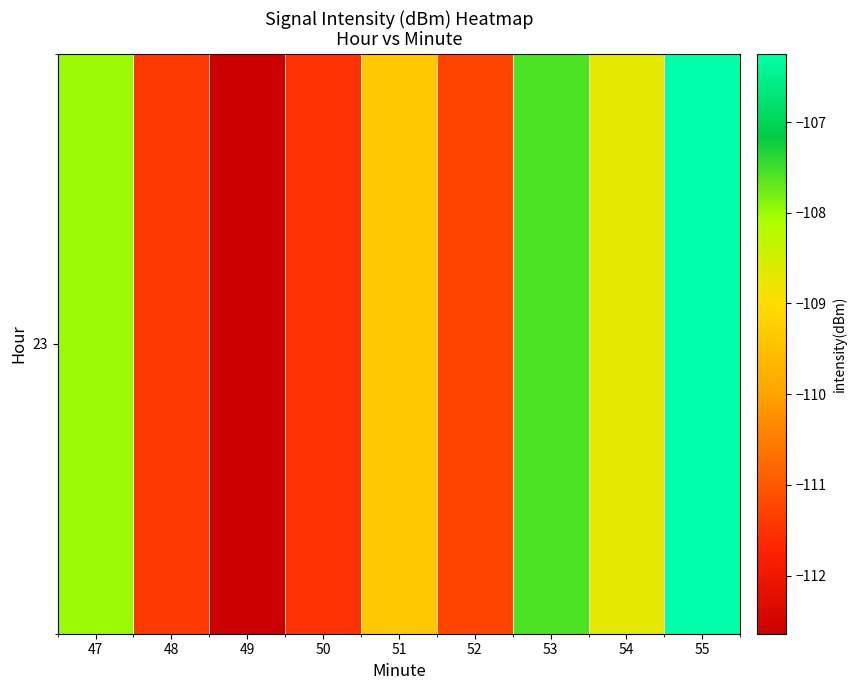

Rank the categories by value from lowest to highest.

49, 50, 48, 52, 51, 54, 47, 53, 55